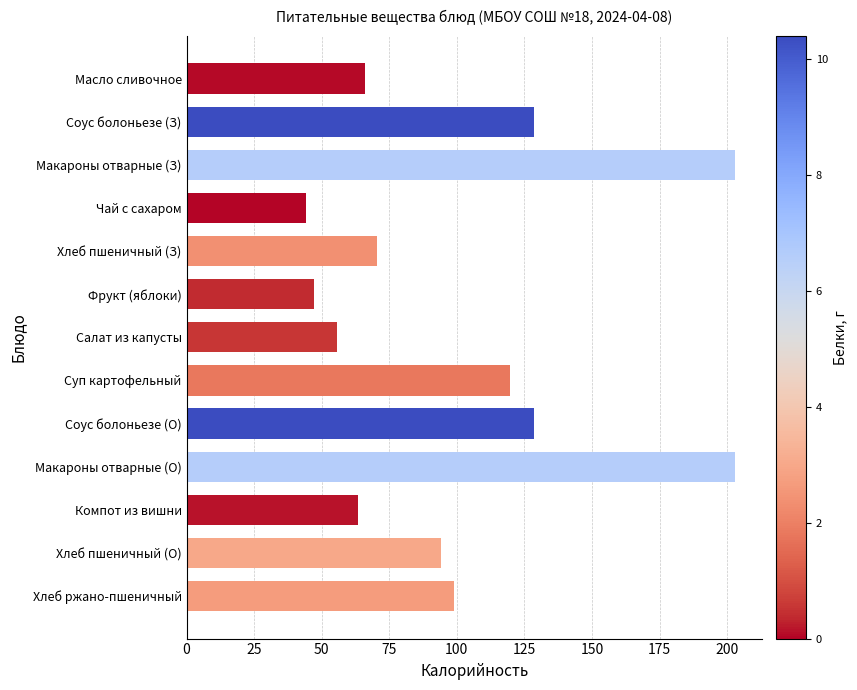

What position from the top is Салат из капусты?

7